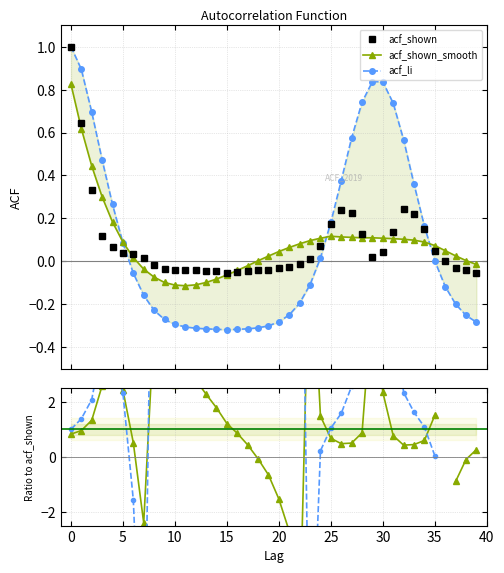

True or false: acf_shown has more than 1 points higher than both neighbors.

True